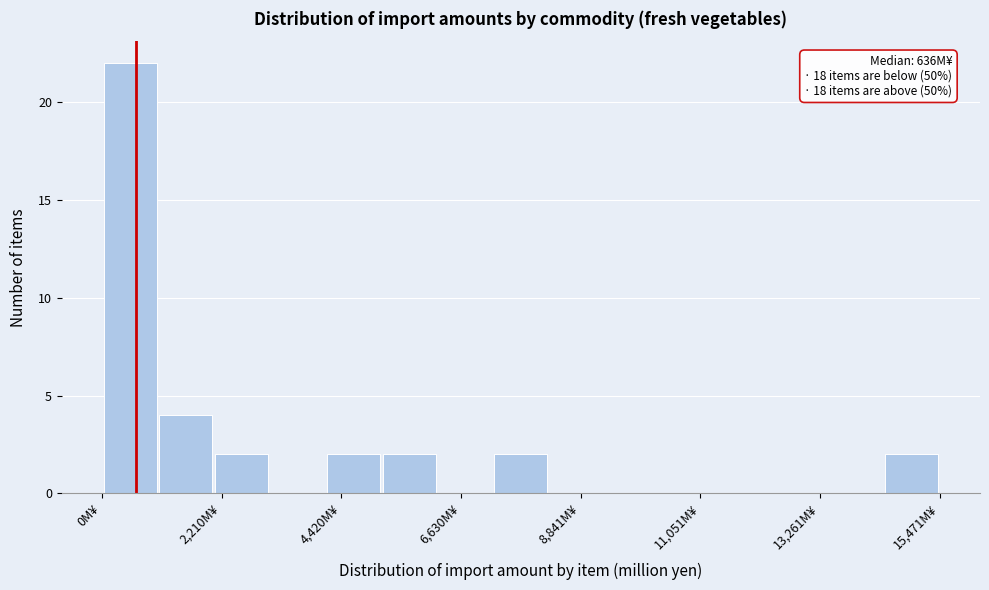

Read against the x-axis, roughly where is the centre of the tallest bar?

500